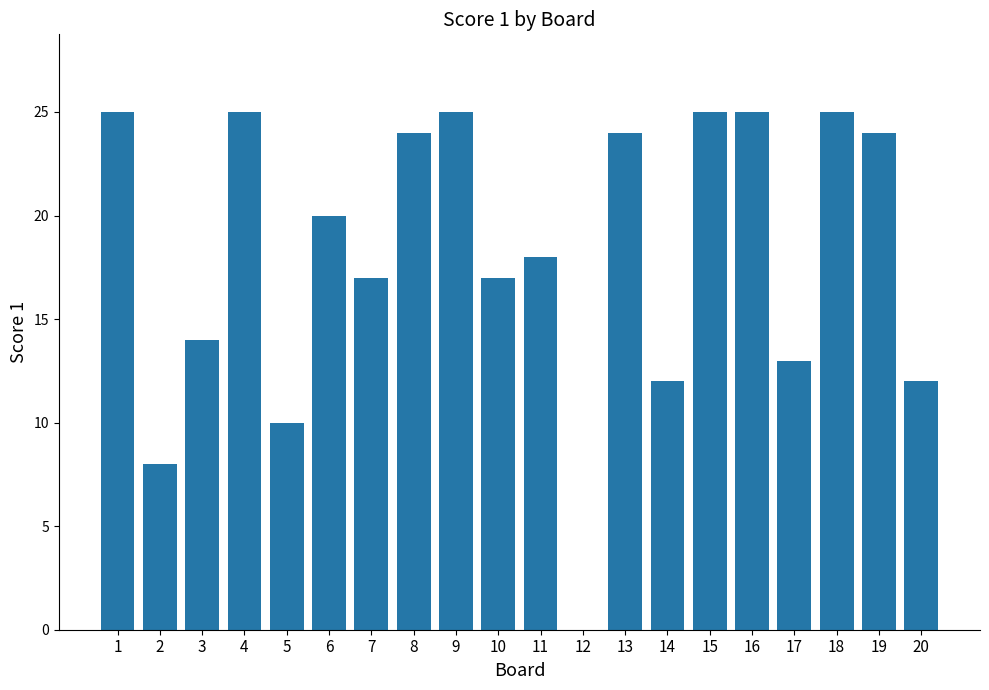

What is the ratio of the value at 20 to the value at 3?

0.9